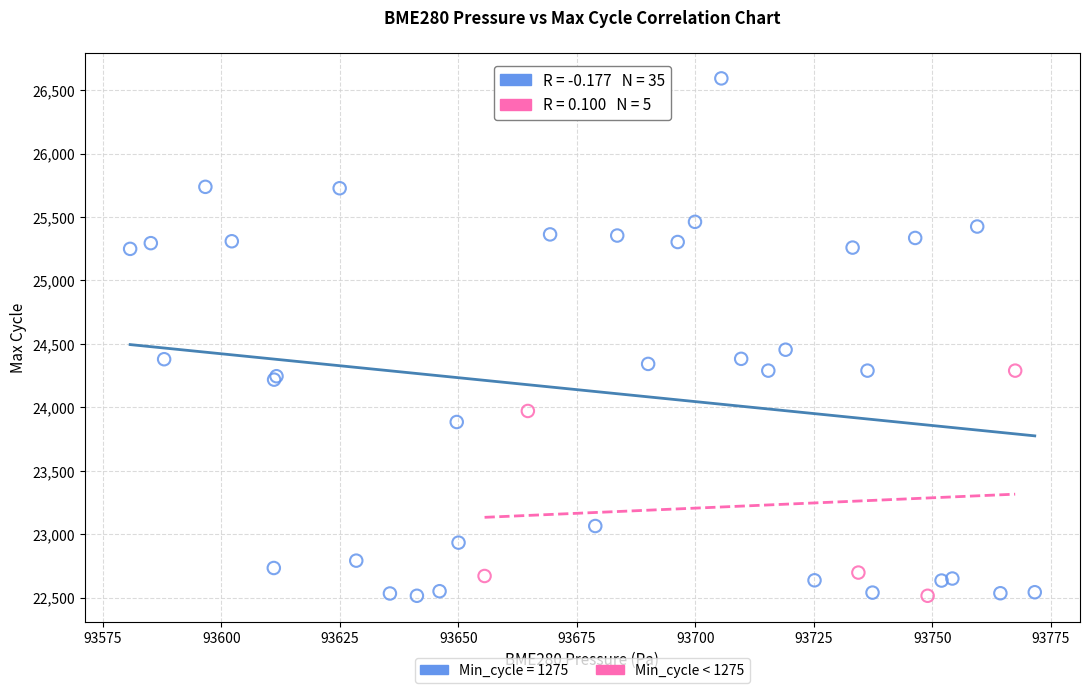

Which series has the widest spread of Y values?

Min_cycle = 1275